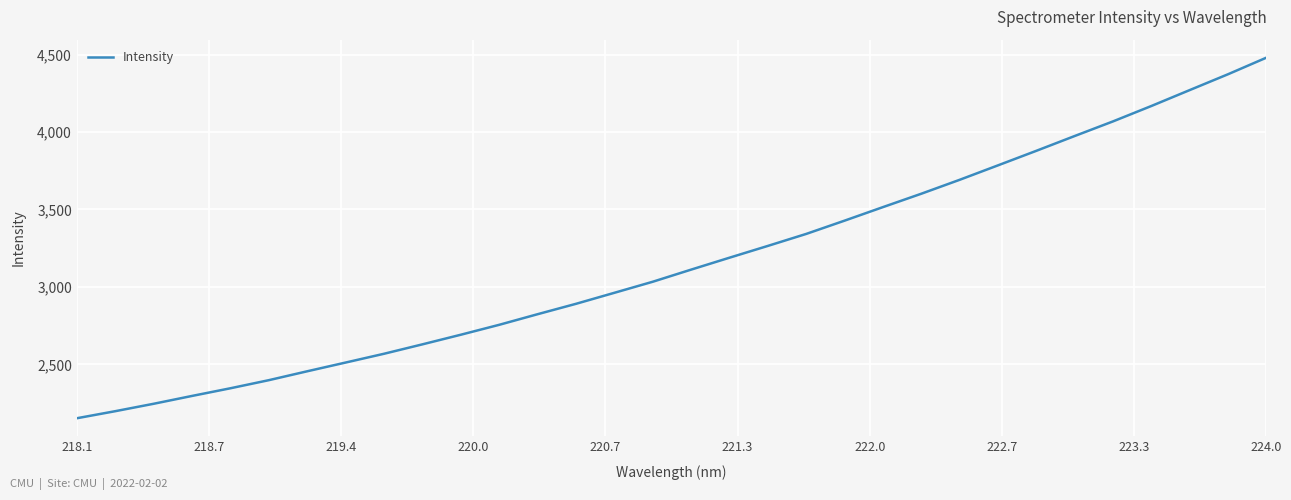

What is the maximum value shown in the chart?

4480.0